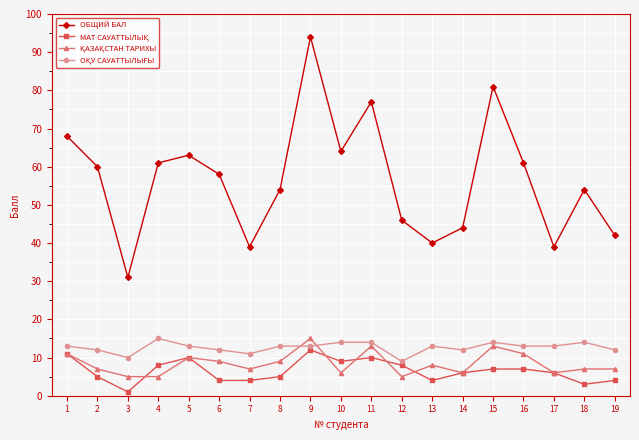

Count the number of data series in this chart.

4